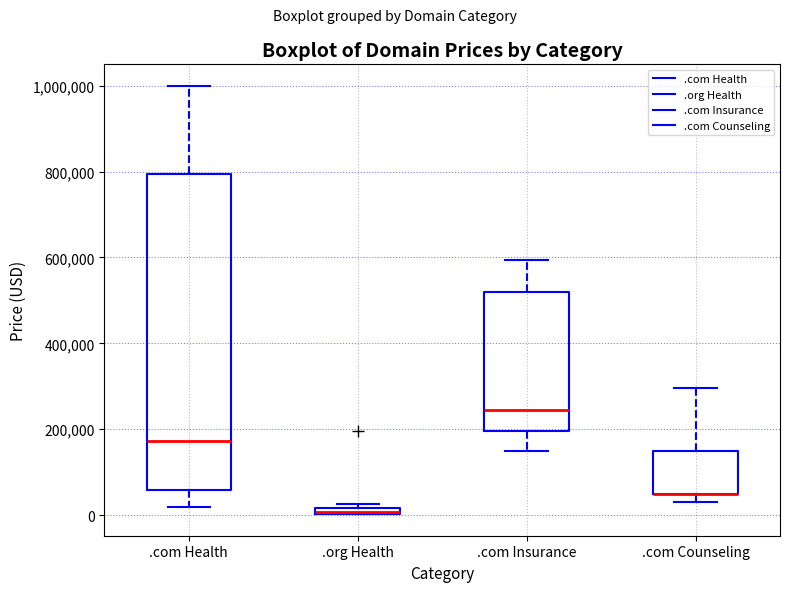

Where is the lower edge of the box for .com Health on the y-axis? The values are not printed on the chart, so give them approximately, as read against the axis.

60000